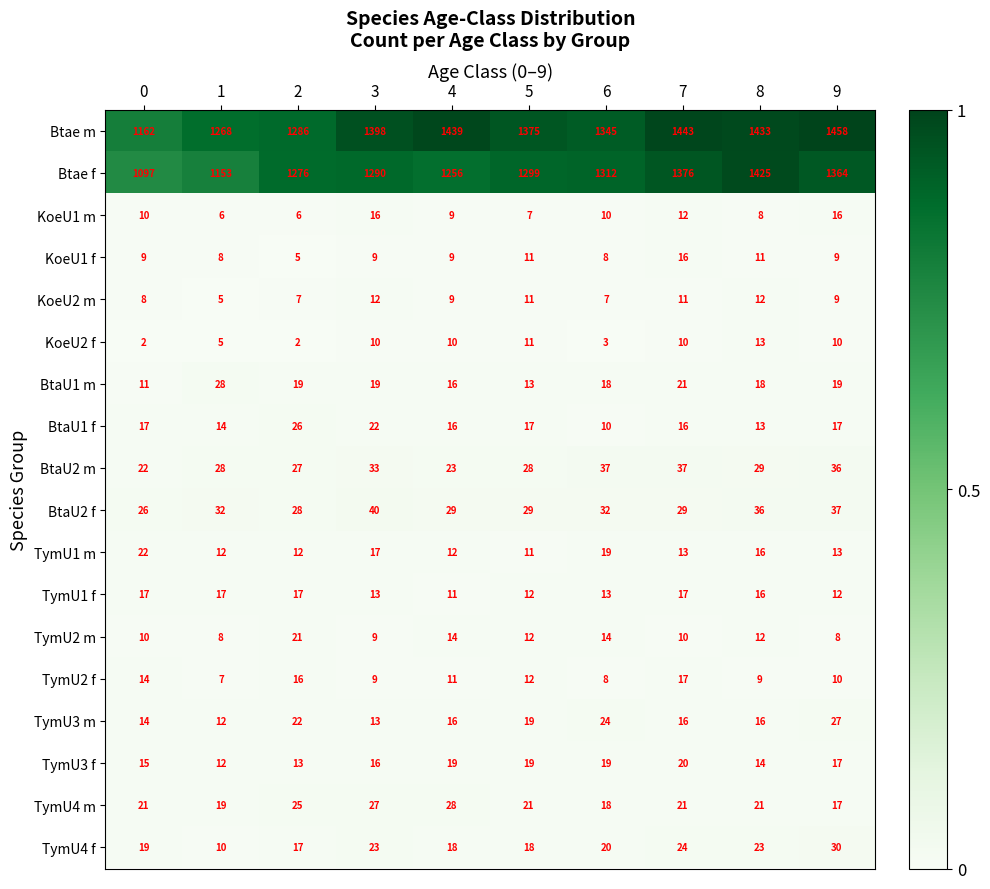

Rank the categories by Btae f value from lowest to highest.

0, 1, 4, 2, 3, 5, 6, 9, 7, 8